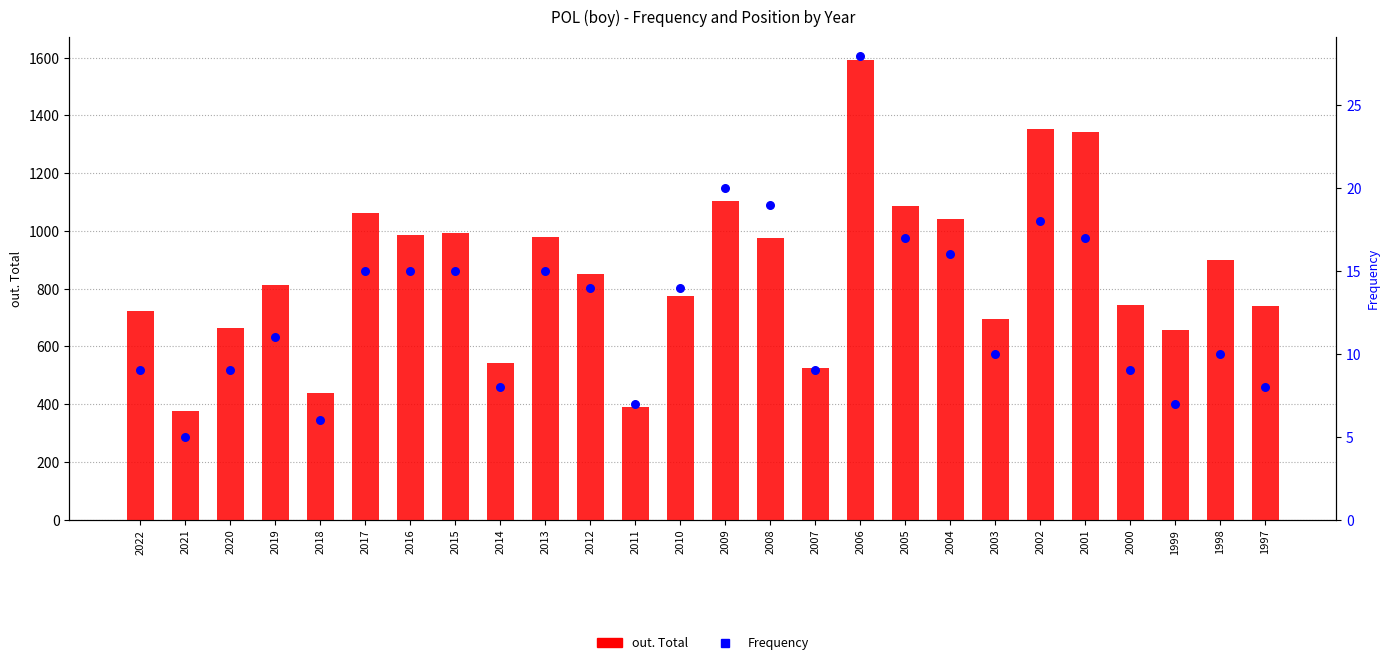

Which series has the widest spread of Y values?

out. Total